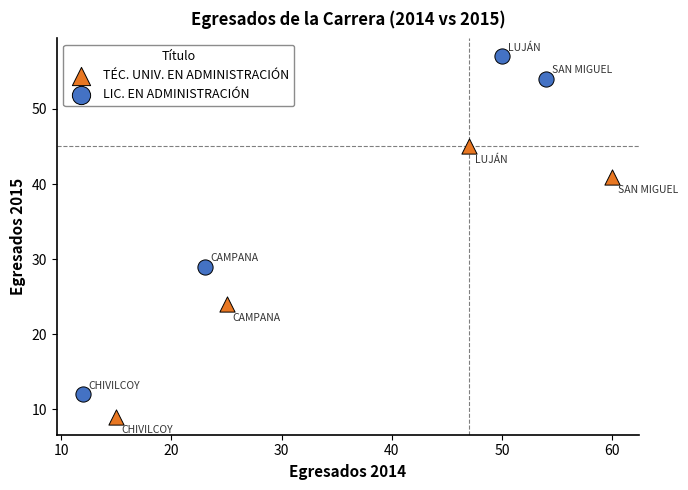

Which series contains the highest Y value?

LIC. EN ADMINISTRACIÓN